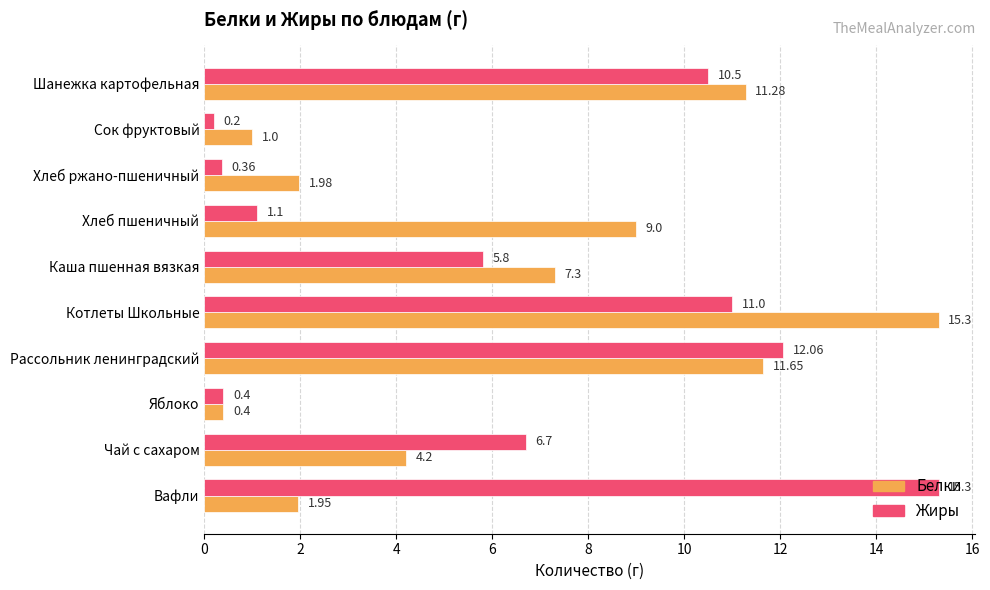

What are all the series names shown in the legend?

Белки, Жиры